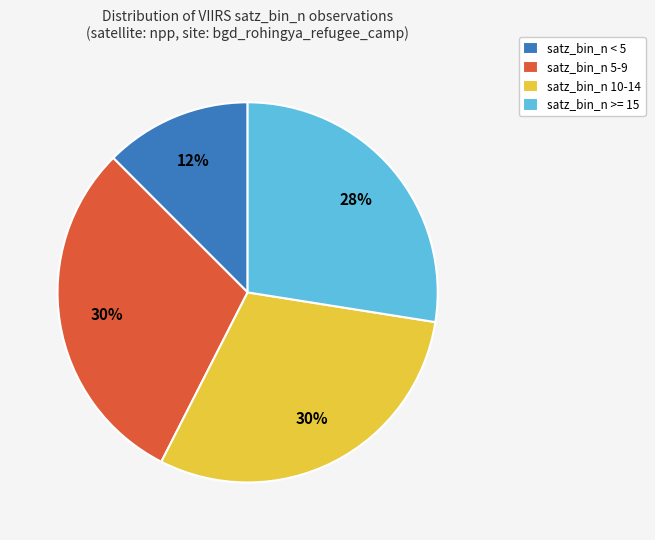

Which category has the smallest portion of the pie?

satz_bin_n < 5